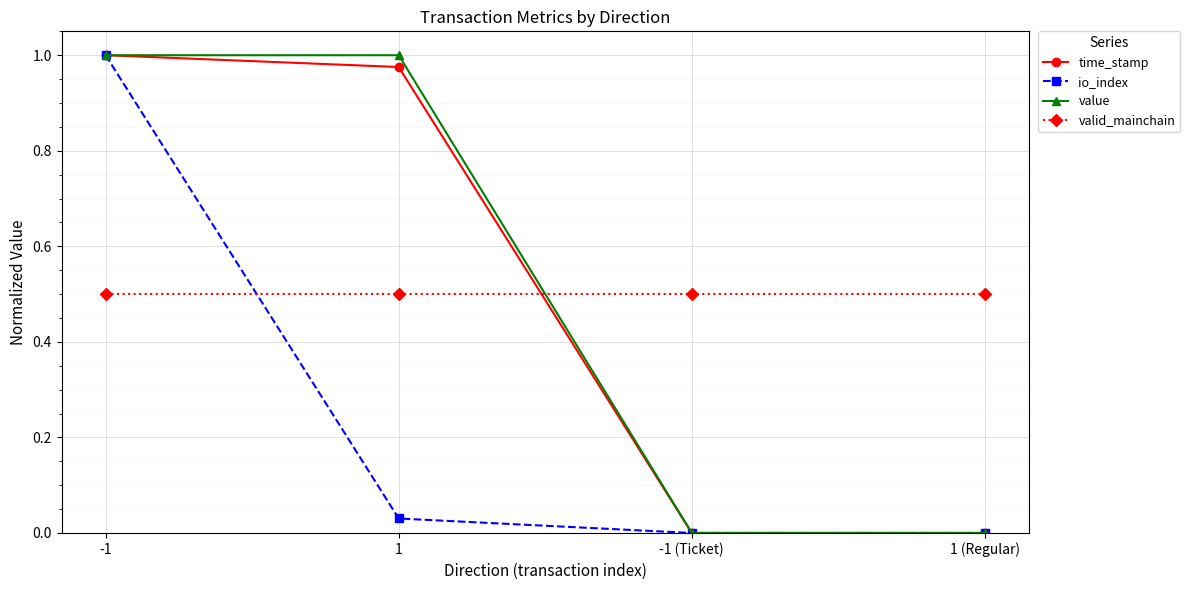

Where do valid_mainchain and time_stamp first cross each other?

1 and -1 (Ticket)